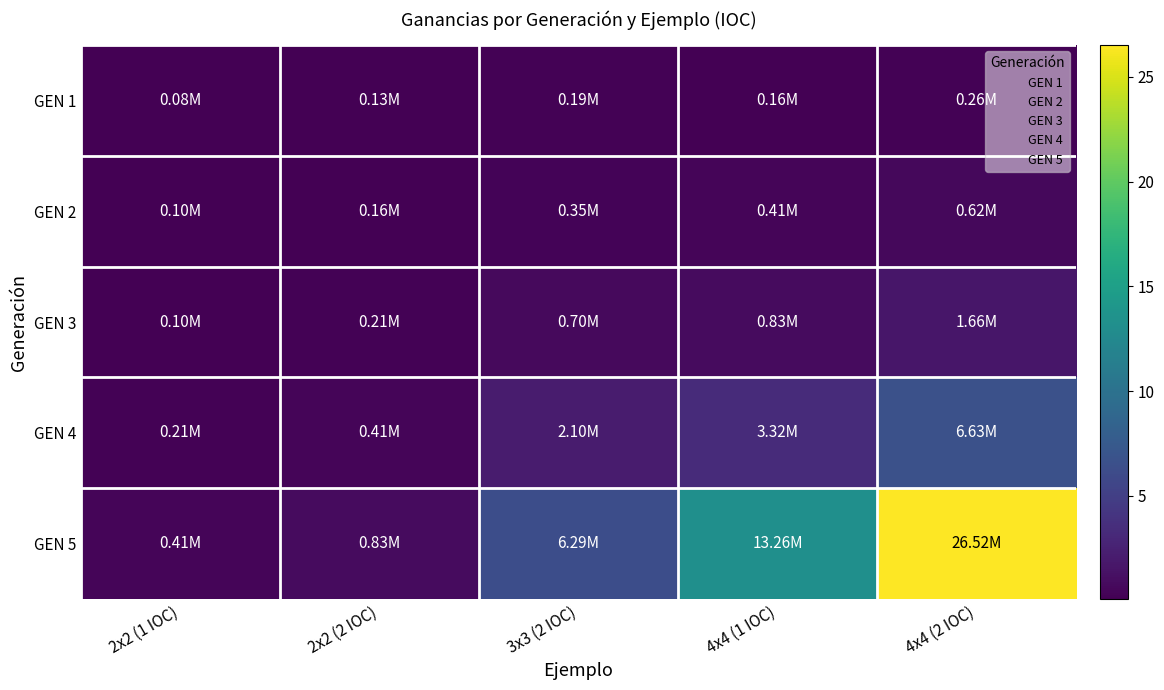

At how many categories does at least one series exceed 20?

1